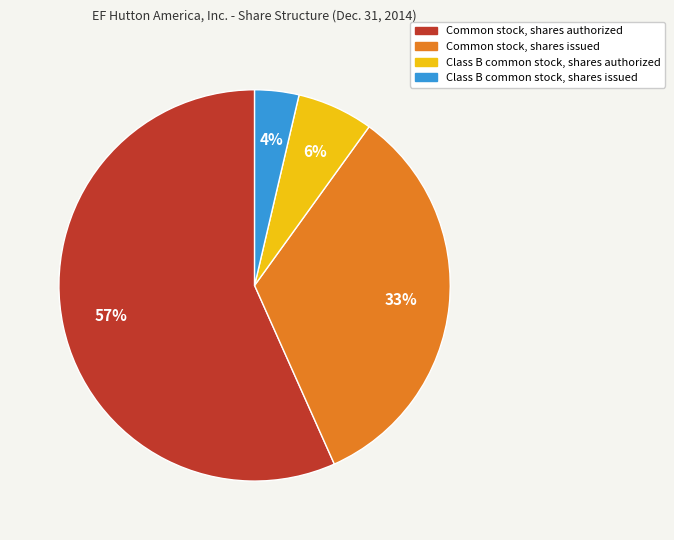

To the nearest percent, what is the average slice percentage?

25%